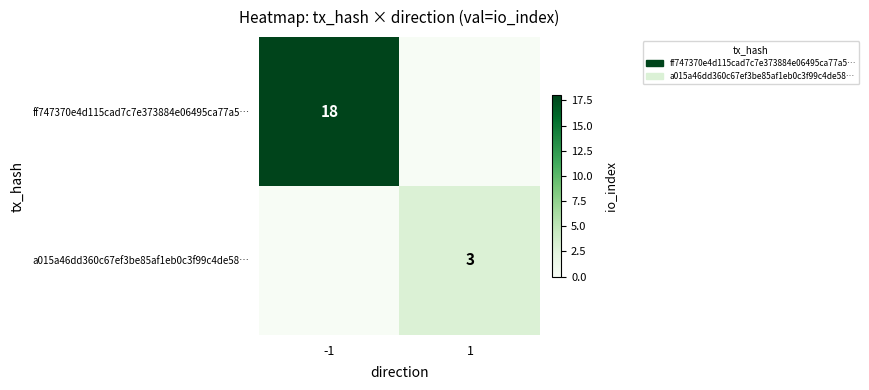

Is it true that a015a46dd360c67ef3be85af1eb0c3f99c4de58… equals 3 at 1?

True